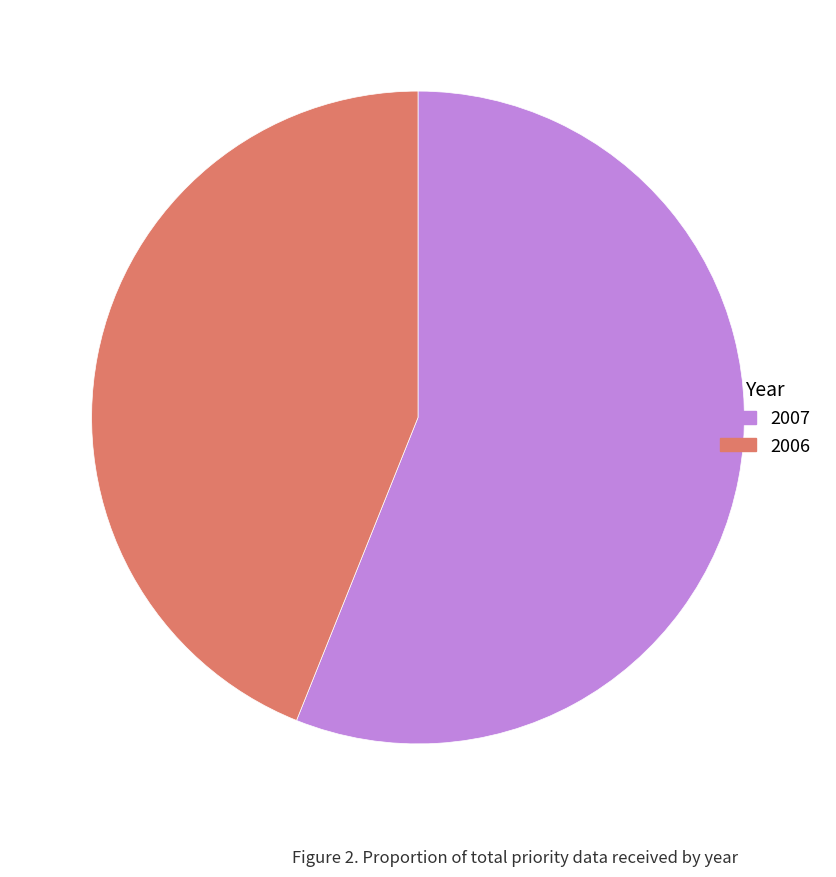

Which category has the biggest portion of the pie?

2007